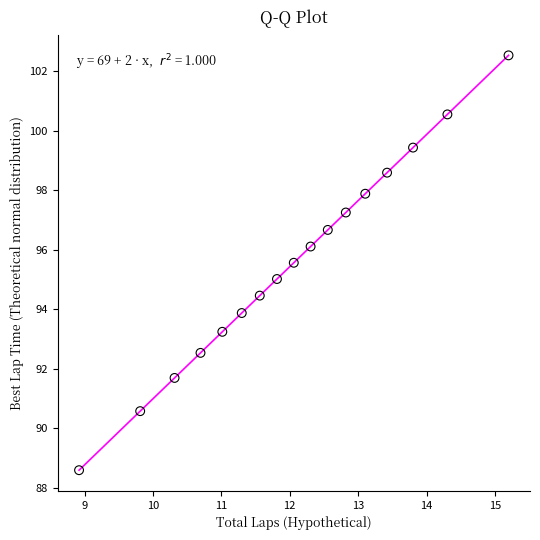

What is the range of Y values (max minus min)?

13.9